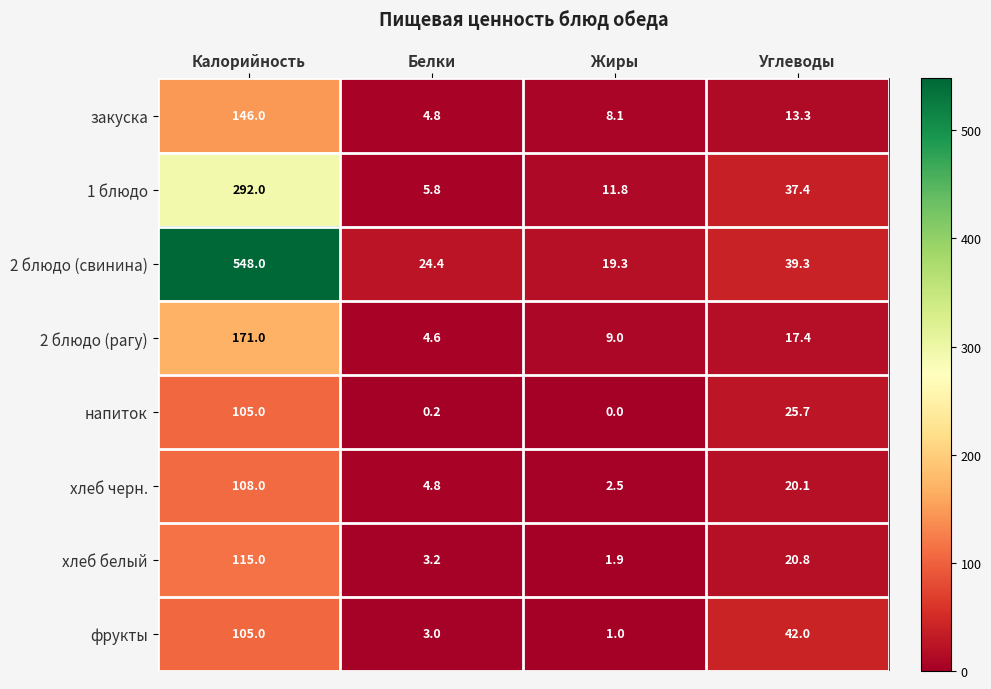

Is it true that закуска equals 8.1 at Жиры?

True